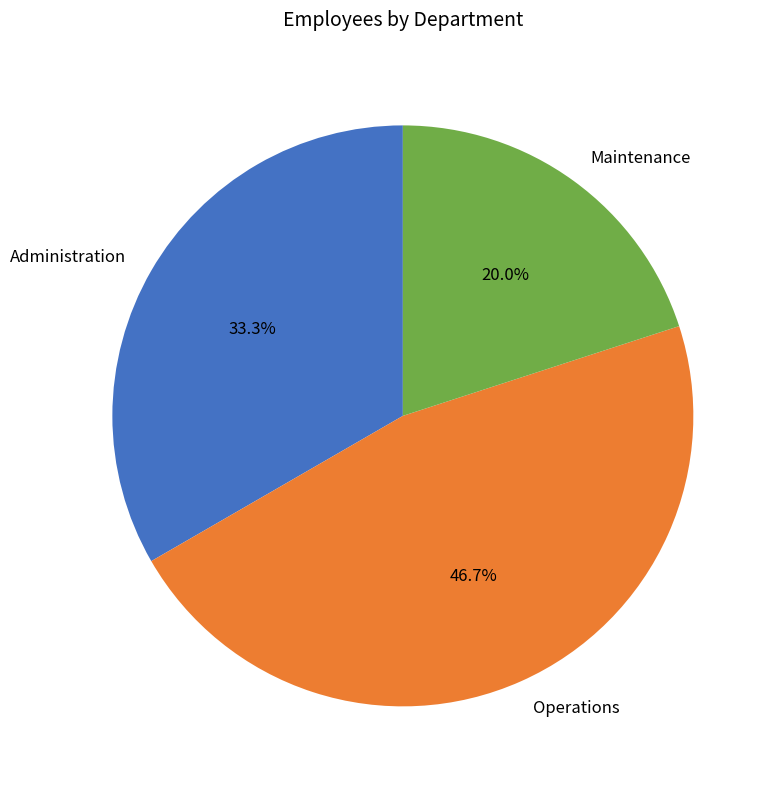

Does any single category account for the majority?

No